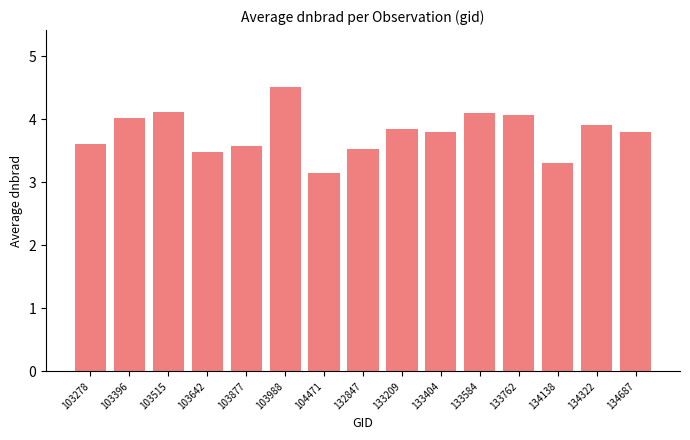

Reading left to right, extract all data points from this chart.

103278=3.6	103396=4.0	103515=4.1	103642=3.5	103877=3.6	103988=4.5	104471=3.1	132847=3.5	133209=3.8	133404=3.8	133584=4.1	133762=4.1	134138=3.3	134322=3.9	134687=3.8